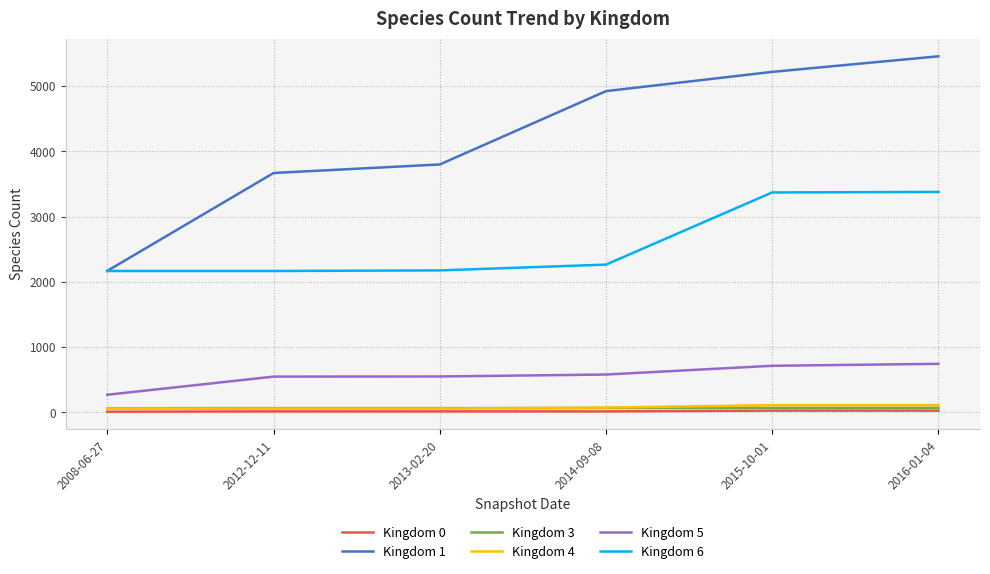

Is the value of Kingdom 5 at 2015-10-01 greater than the value of Kingdom 0 at 2014-09-08?

Yes